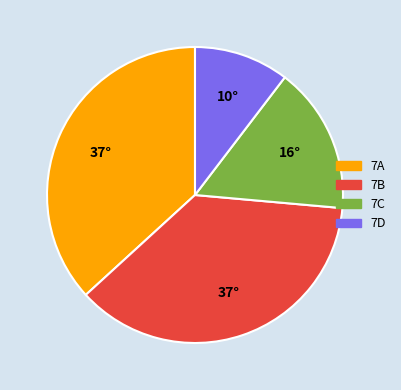

Is there any slice that represents more than half of the pie?

No